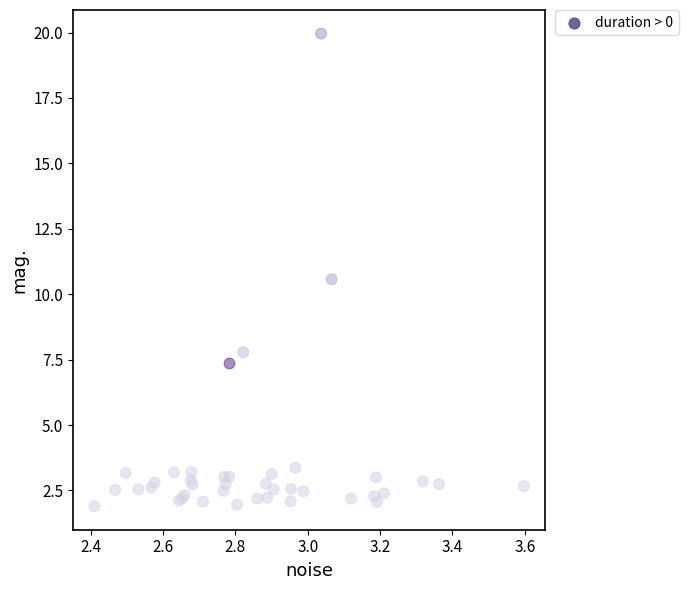

What Y value in the scatter plot is closest to 10?

10.6